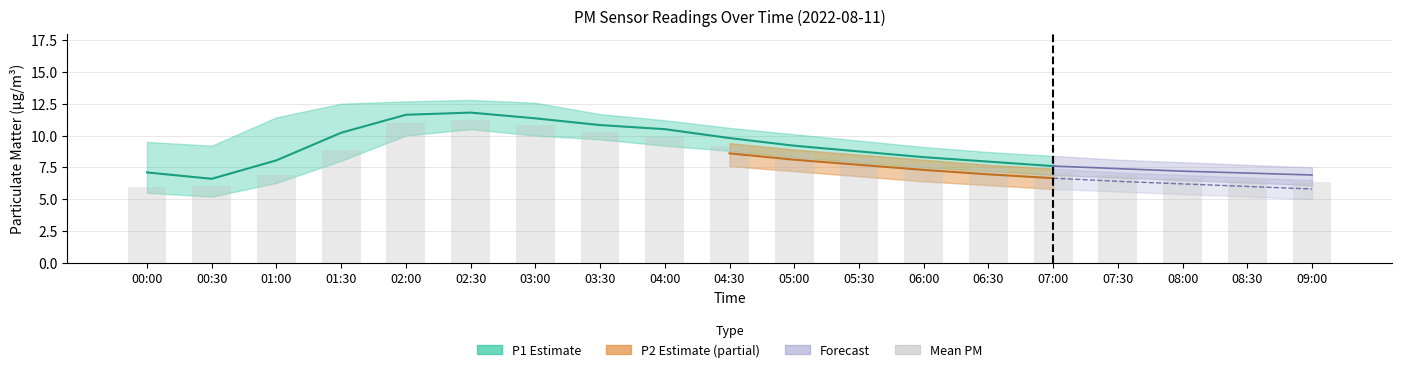

What is the change in value from 03:30 to 04:00?

-0.4